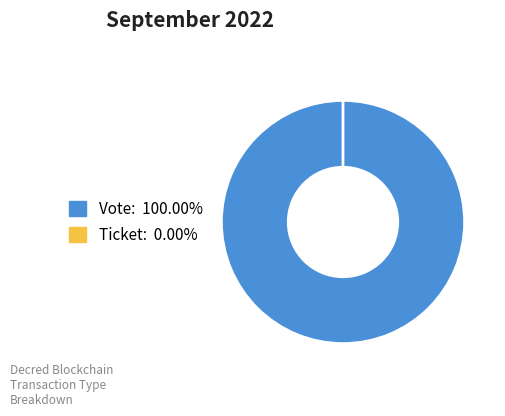

True or false: Ticket accounts for 0% of the total.

True